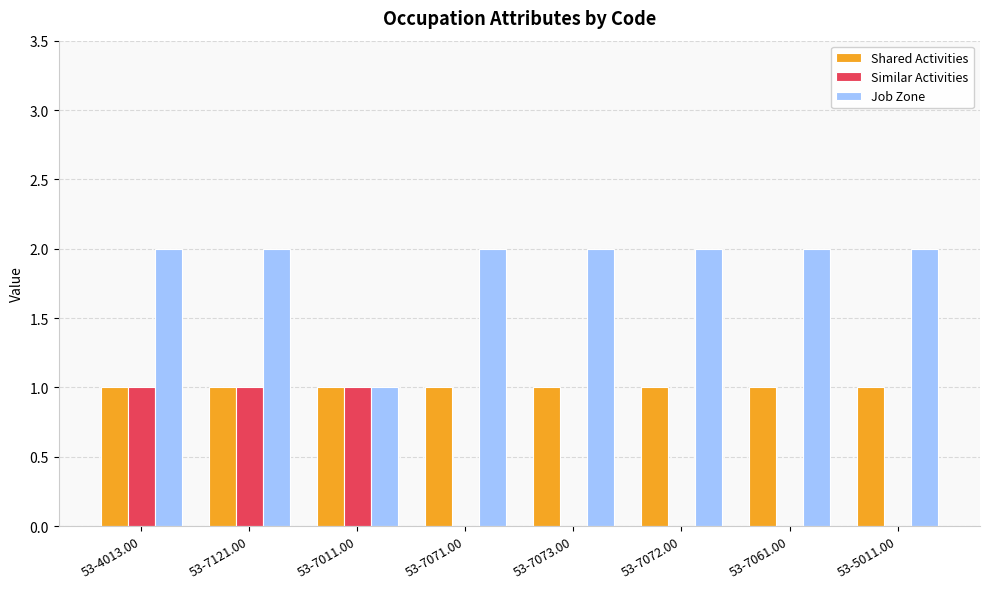

Reading right to left, transcribe all the data shown in this chart.

Shared Activities: 1	1	1	1	1	1	1	1
Similar Activities: 0	0	0	0	0	1	1	1
Job Zone: 2	2	2	2	2	1	2	2